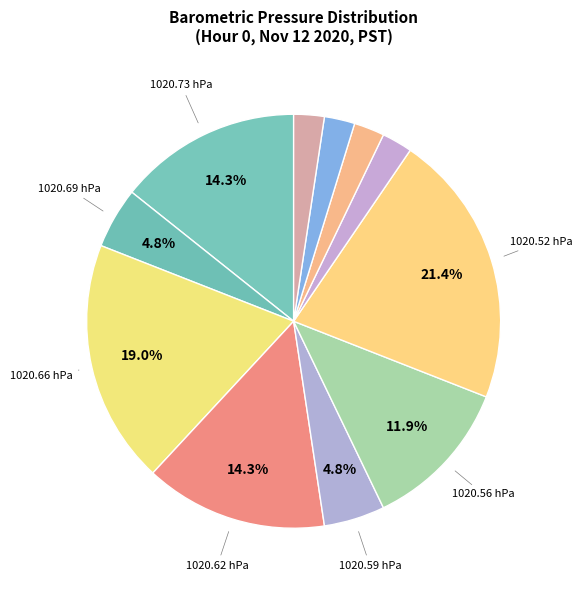

Count the number of slices in the pie.

11